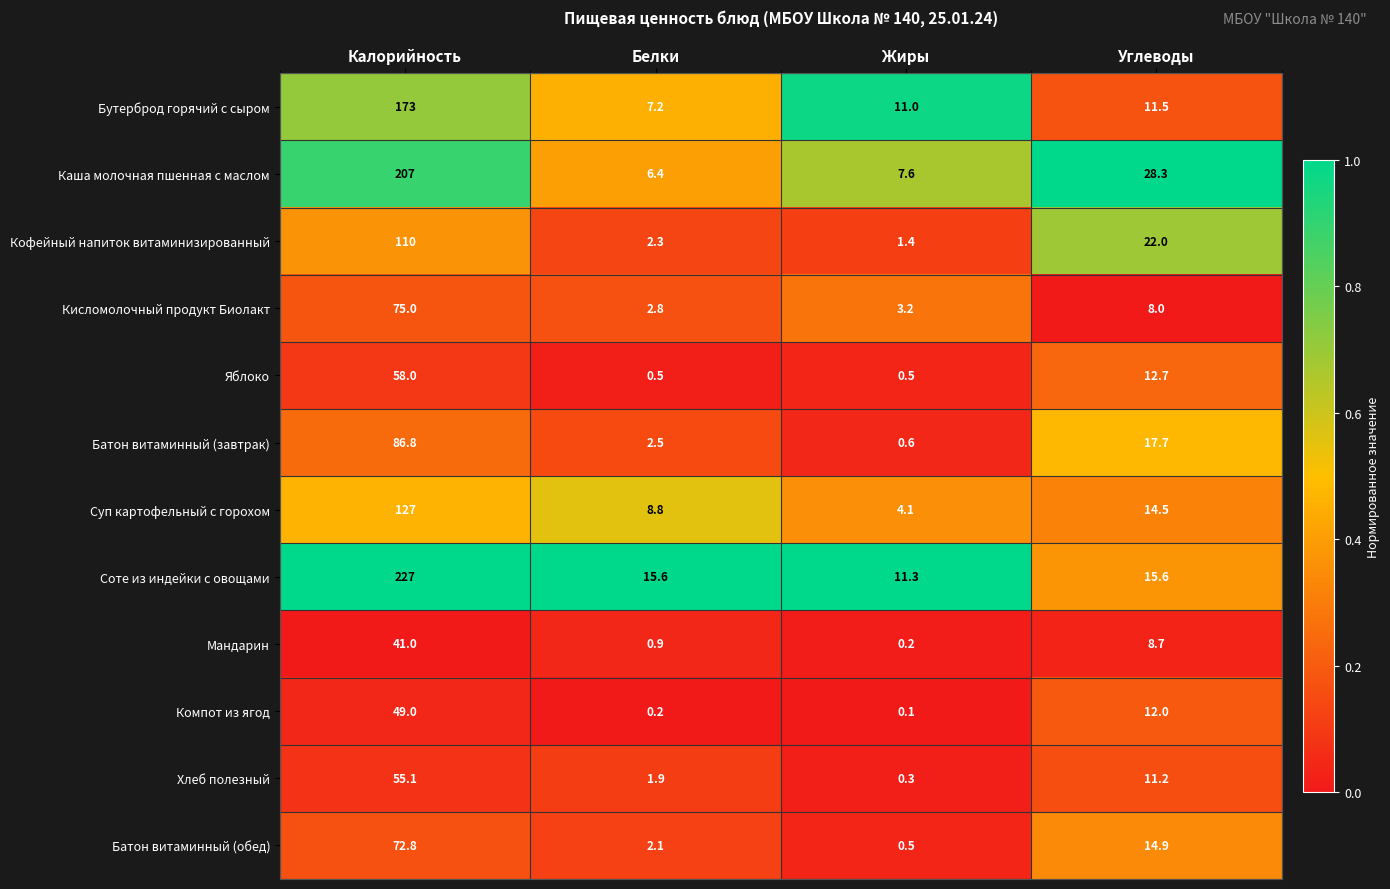

Which series has the largest total across all categories?

Соте из индейки с овощами